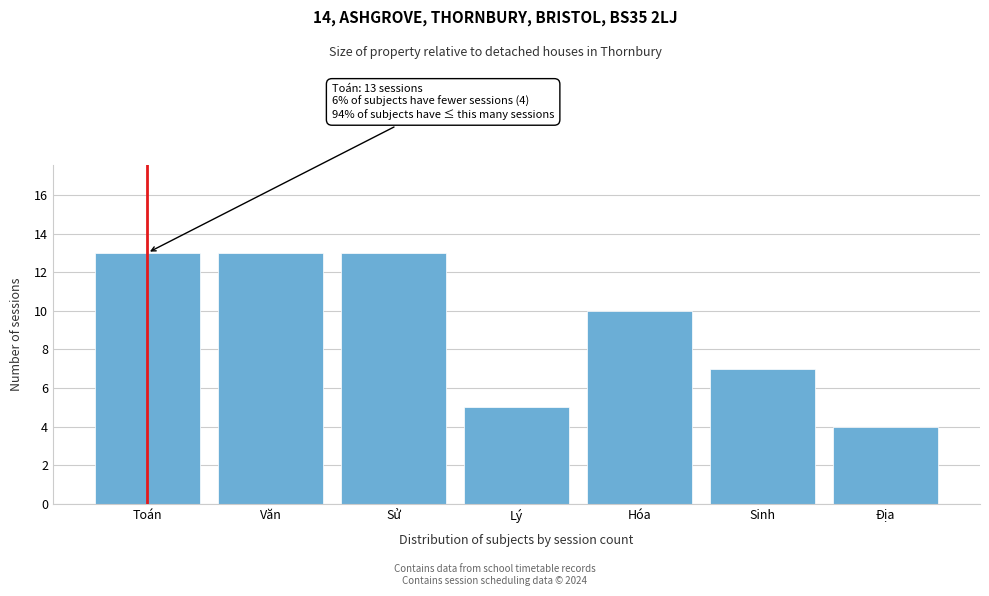

Reading left to right, transcribe all the data shown in this chart.

13	13	13	5	10	7	4